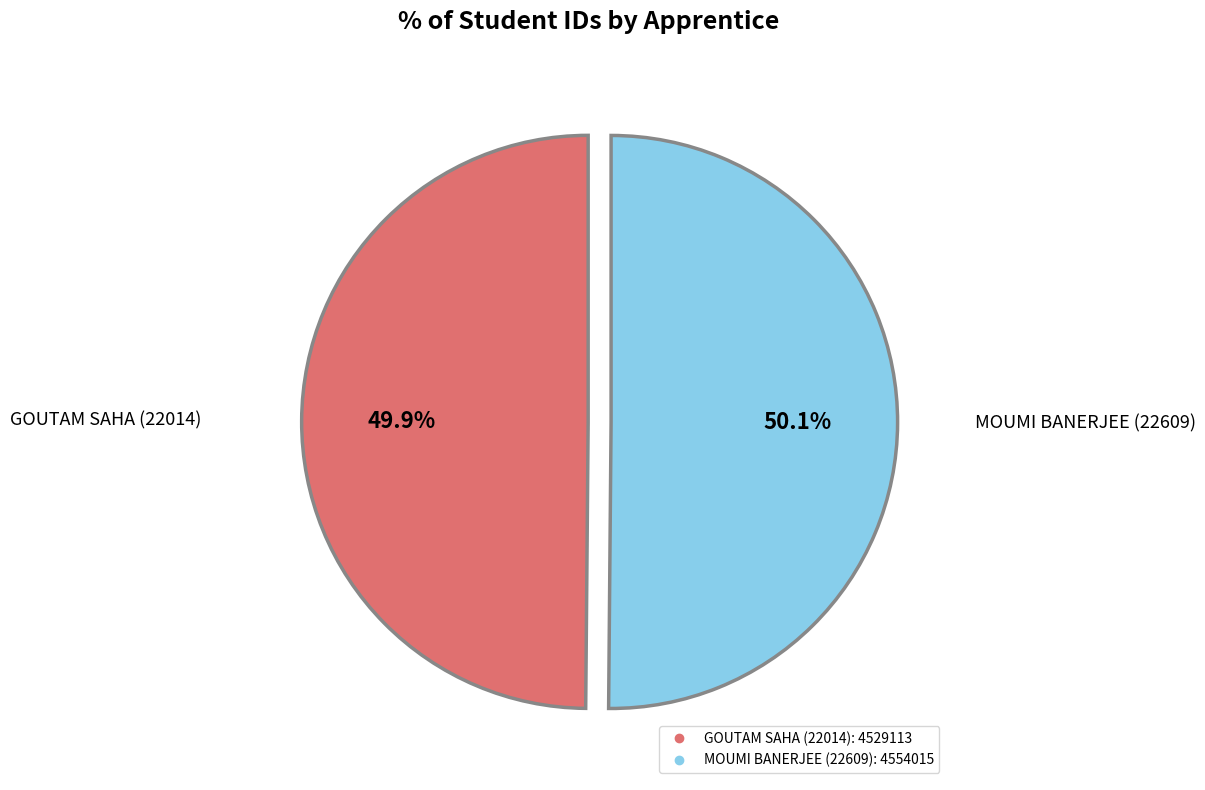

Approximately how many times larger is the value at GOUTAM SAHA (22014) compared to MOUMI BANERJEE (22609)?

1.0